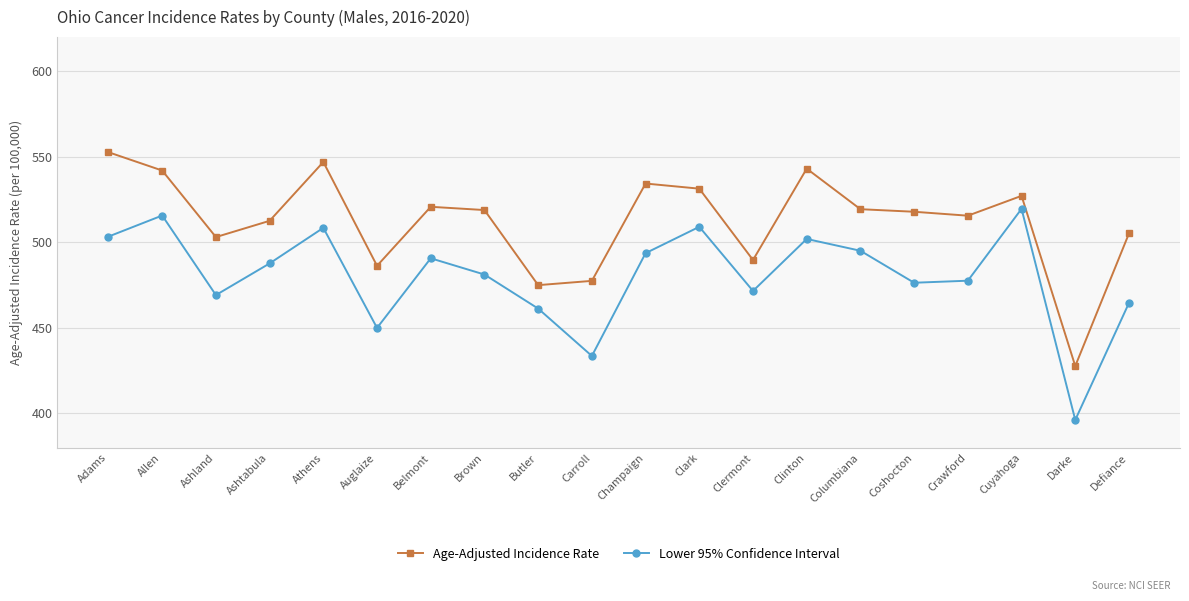

What is the average value of the Age-Adjusted Incidence Rate series?

512.4